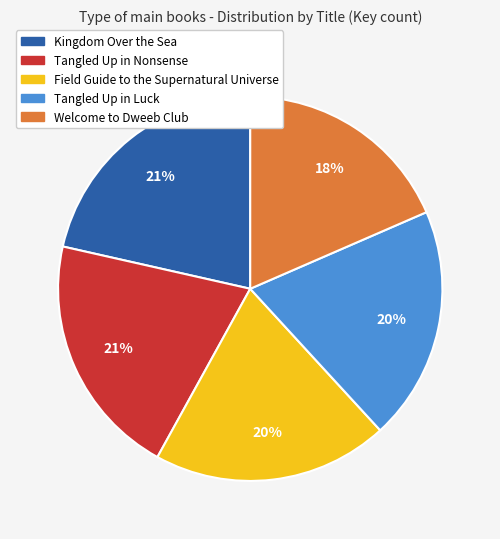

Is there a majority slice in this chart?

No